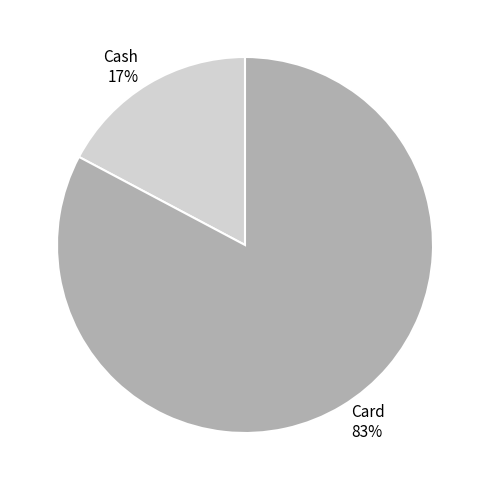

Is it true that Cash is 17% of the pie?

True